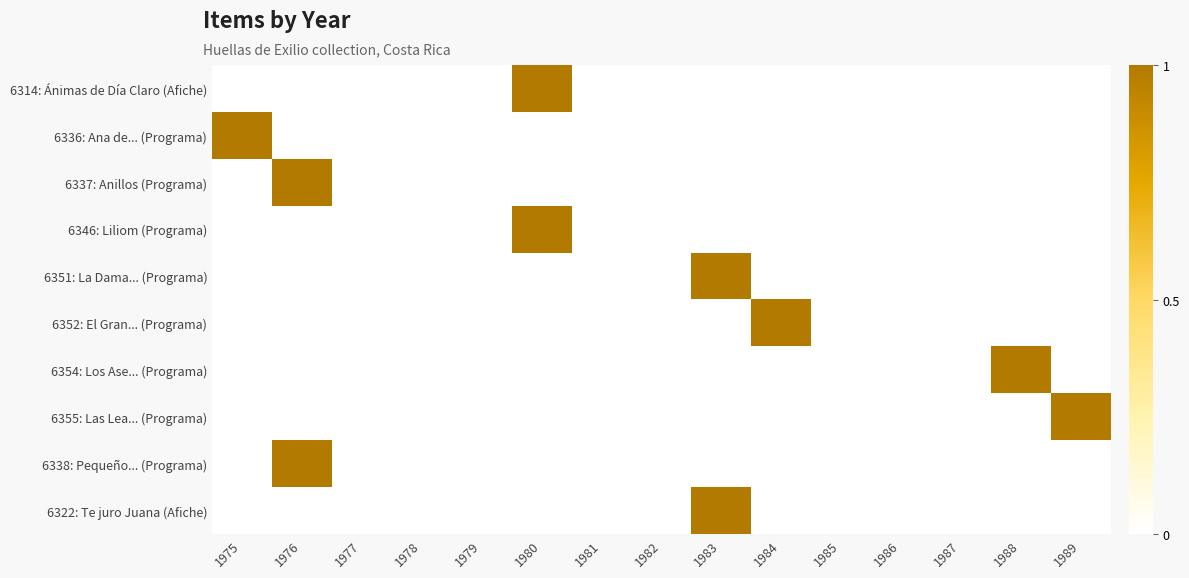

Reading left to right, transcribe all the data shown in this chart.

6314: Ánimas de Día Claro (Afiche): 1975=0	1976=0	1977=0	1978=0	1979=0	1980=1	1981=0	1982=0	1983=0	1984=0	1985=0	1986=0	1987=0	1988=0	1989=0
6336: Ana de... (Programa): 1975=1	1976=0	1977=0	1978=0	1979=0	1980=0	1981=0	1982=0	1983=0	1984=0	1985=0	1986=0	1987=0	1988=0	1989=0
6337: Anillos (Programa): 1975=0	1976=1	1977=0	1978=0	1979=0	1980=0	1981=0	1982=0	1983=0	1984=0	1985=0	1986=0	1987=0	1988=0	1989=0
6346: Liliom (Programa): 1975=0	1976=0	1977=0	1978=0	1979=0	1980=1	1981=0	1982=0	1983=0	1984=0	1985=0	1986=0	1987=0	1988=0	1989=0
6351: La Dama... (Programa): 1975=0	1976=0	1977=0	1978=0	1979=0	1980=0	1981=0	1982=0	1983=1	1984=0	1985=0	1986=0	1987=0	1988=0	1989=0
6352: El Gran... (Programa): 1975=0	1976=0	1977=0	1978=0	1979=0	1980=0	1981=0	1982=0	1983=0	1984=1	1985=0	1986=0	1987=0	1988=0	1989=0
6354: Los Ase... (Programa): 1975=0	1976=0	1977=0	1978=0	1979=0	1980=0	1981=0	1982=0	1983=0	1984=0	1985=0	1986=0	1987=0	1988=1	1989=0
6355: Las Lea... (Programa): 1975=0	1976=0	1977=0	1978=0	1979=0	1980=0	1981=0	1982=0	1983=0	1984=0	1985=0	1986=0	1987=0	1988=0	1989=1
6338: Pequeño... (Programa): 1975=0	1976=1	1977=0	1978=0	1979=0	1980=0	1981=0	1982=0	1983=0	1984=0	1985=0	1986=0	1987=0	1988=0	1989=0
6322: Te juro Juana (Afiche): 1975=0	1976=0	1977=0	1978=0	1979=0	1980=0	1981=0	1982=0	1983=1	1984=0	1985=0	1986=0	1987=0	1988=0	1989=0